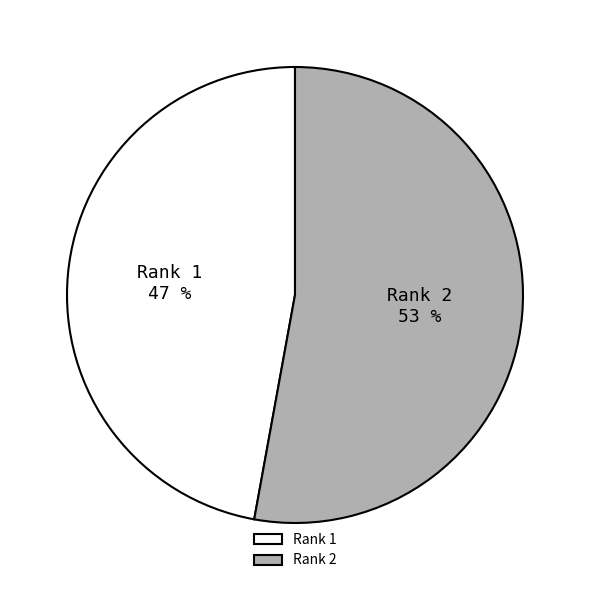

Between Rank 1 and Rank 2, which is larger?

Rank 2